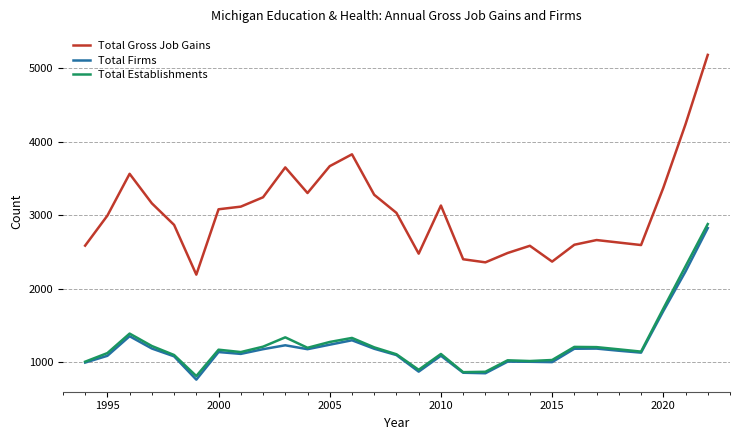

At how many categories does at least one series exceed 1618?

29